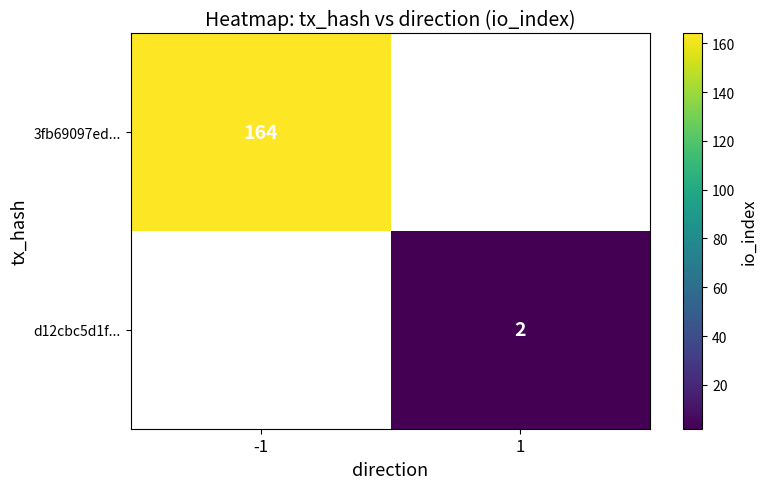

At how many categories does at least one series exceed 2?

1